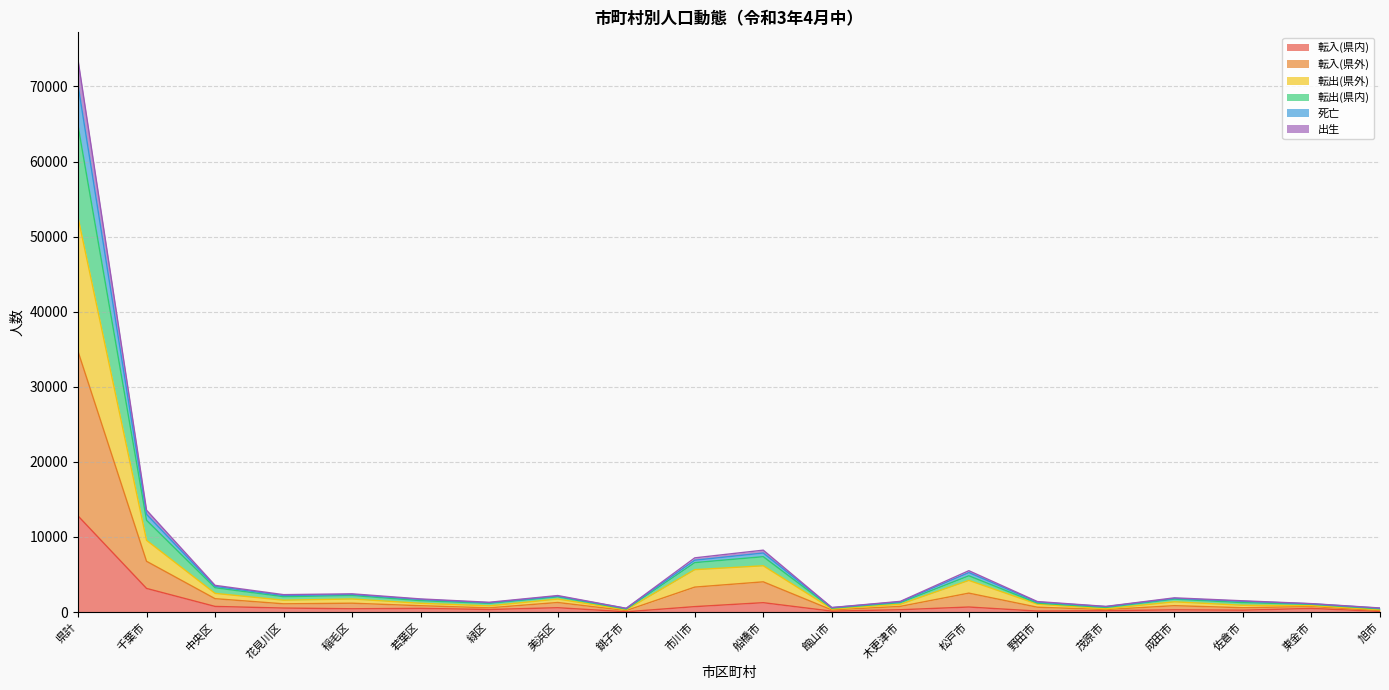

True or false: 出生 and 転入(県外) intersect in this chart.

False